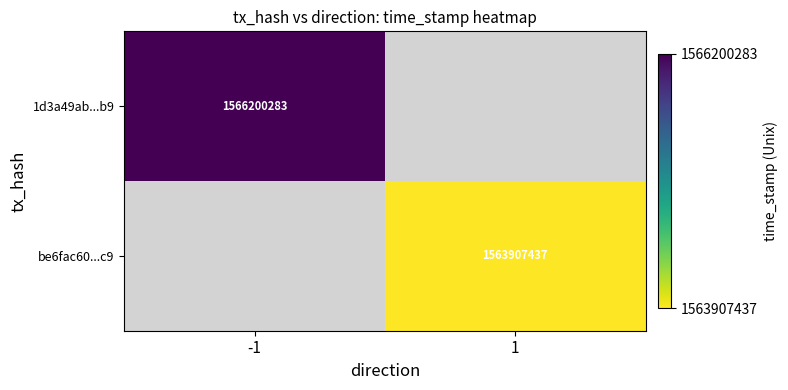

How many data points does each series have?

2